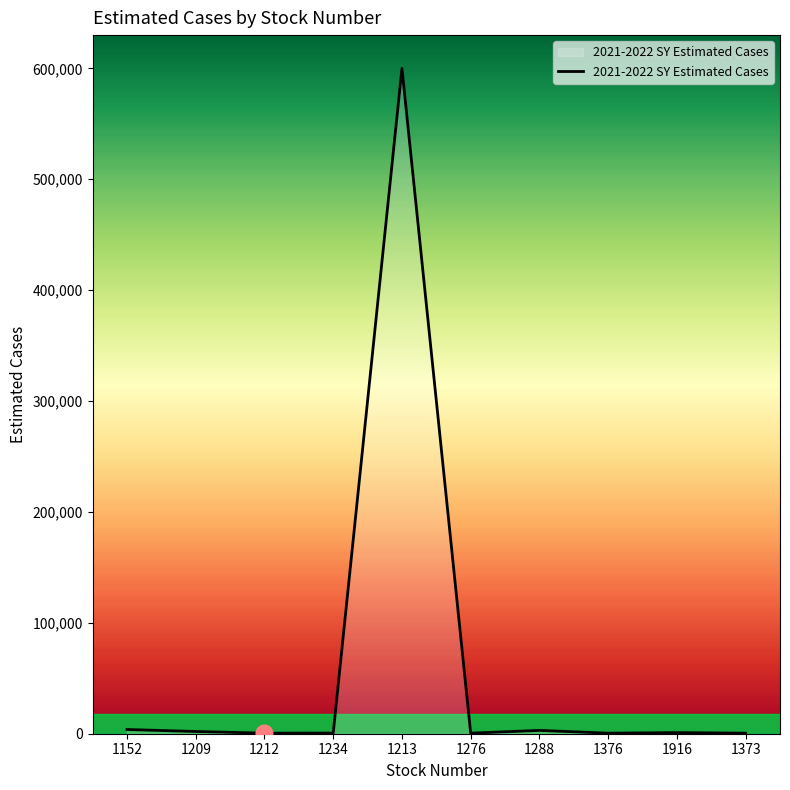

What is the greatest value displayed?

600000